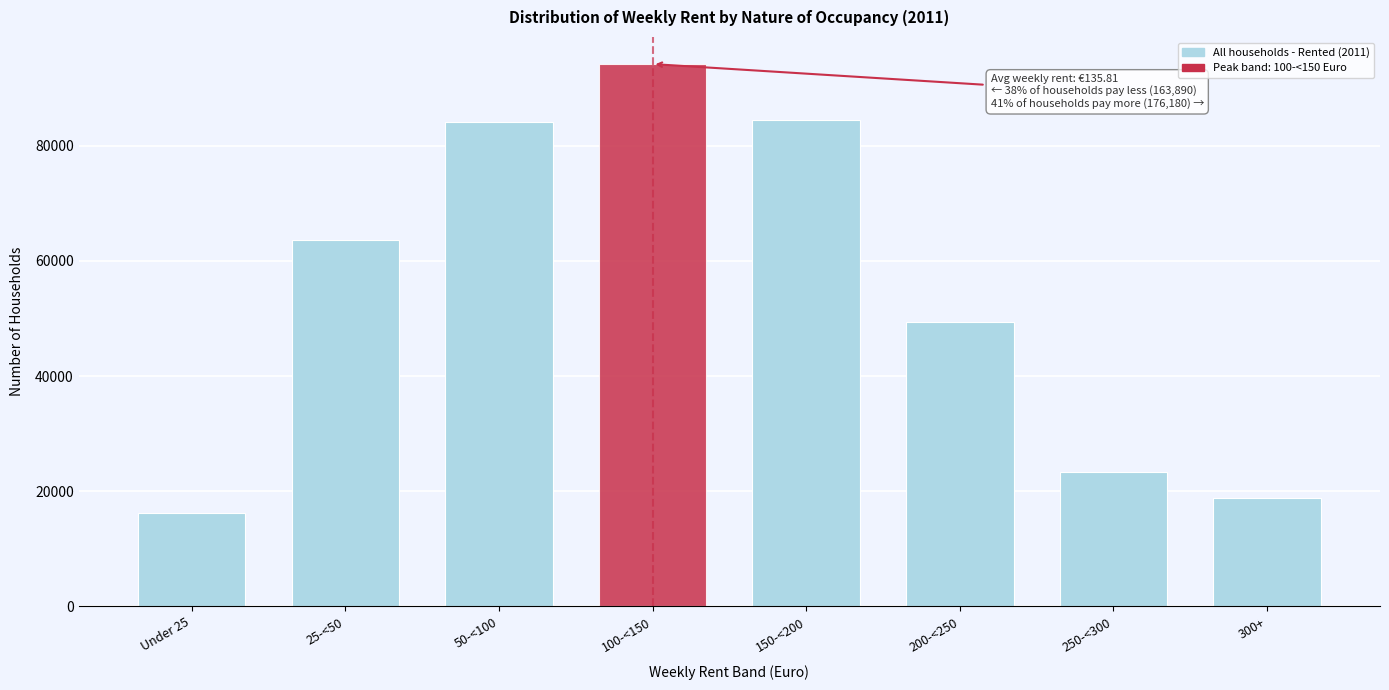

Reading left to right, transcribe all the data shown in this chart.

Under 25=16272	25-<50=63571	50-<100=84047	100-<150=94187	150-<200=84505	200-<250=49431	250-<300=23370	300+=18874